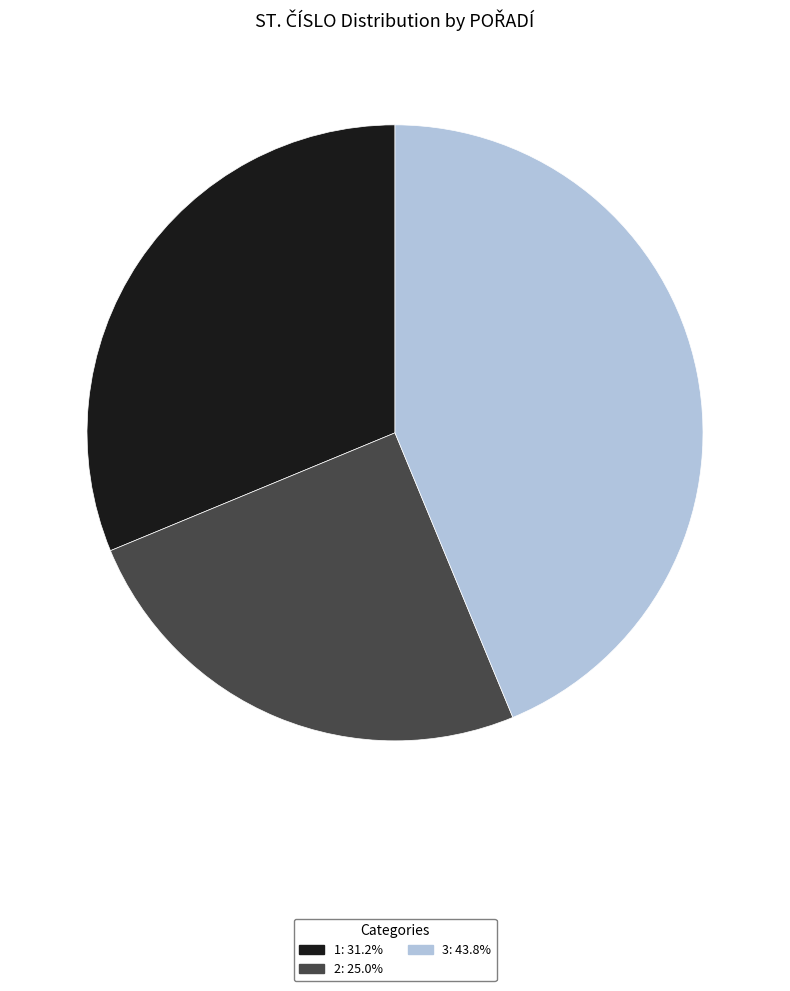

True or false: 3 accounts for 44% of the total.

True